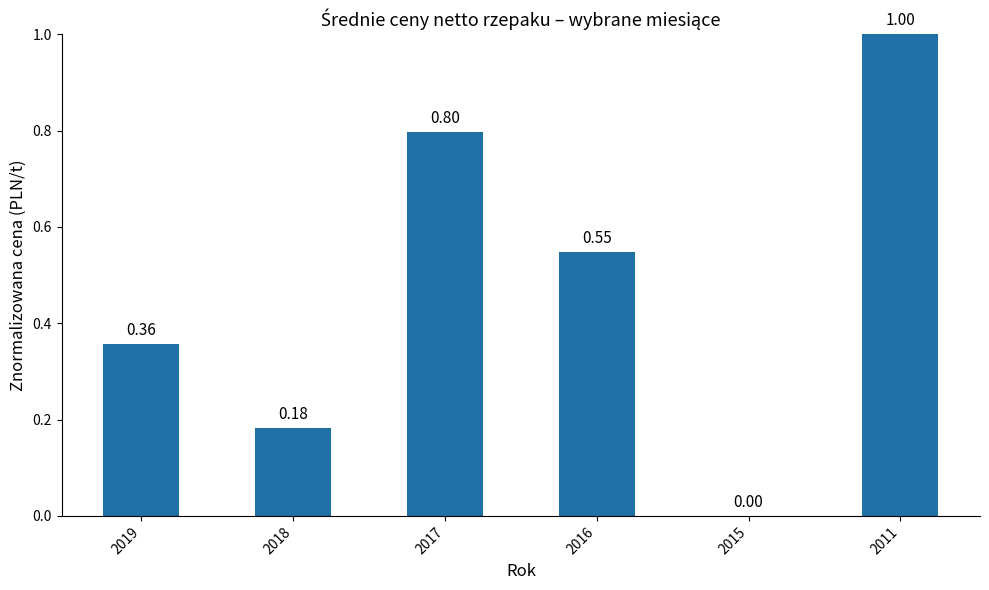

What is the change in value from 2018 to 2017?

+0.6